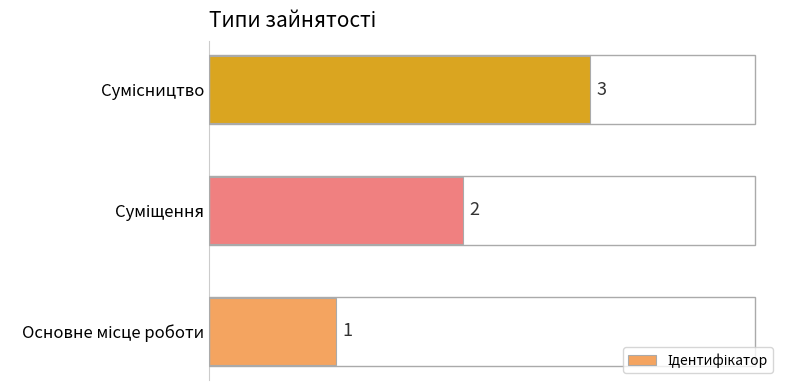

What is the maximum value shown in the chart?

3